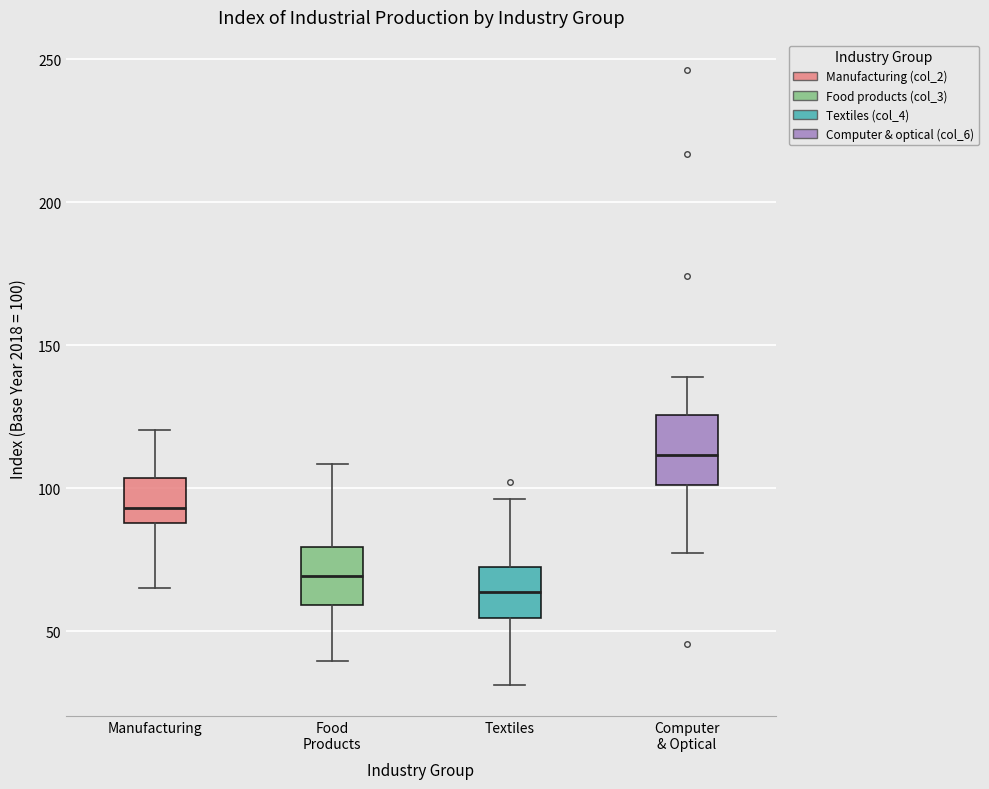

Reading left to right, transcribe this box plot: for each box, give where its median line is, the range the box spans, and where its two whiskers end, as read against the y-axis. The values are not printed on the chart, so give them approximately, as read against the axis.

Manufacturing: median 95, box 90 to 105, whiskers 65 to 120
Food Products: median 70, box 60 to 80, whiskers 40 to 110
Textiles: median 65, box 55 to 70, whiskers 30 to 95
Computer & Optical: median 110, box 100 to 125, whiskers 75 to 140